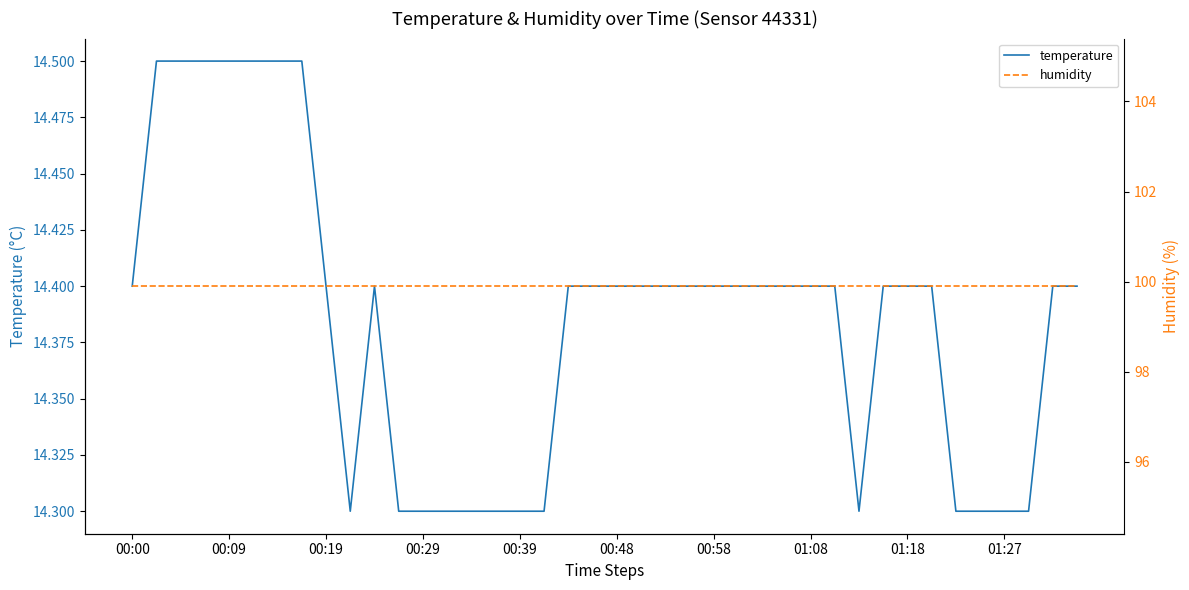

Which series has the largest range (max minus min)?

temperature